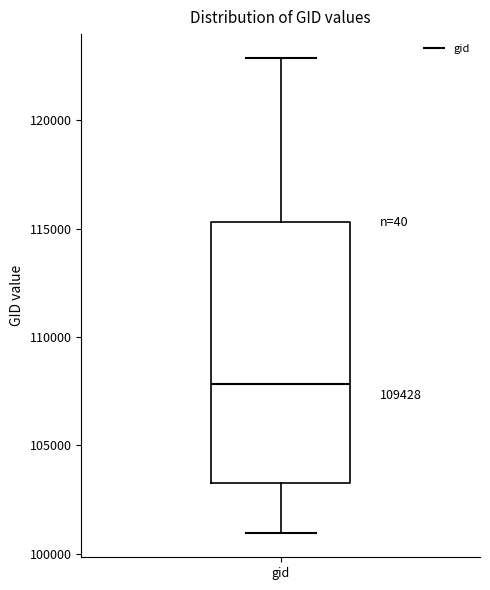

Transcribe this box plot: give where the median line is, the range the box spans, and where the two whiskers end, as read against the y-axis. The values are not printed on the chart, so give them approximately, as read against the axis.

median 108000, box 103000 to 115500, whiskers 101000 to 123000